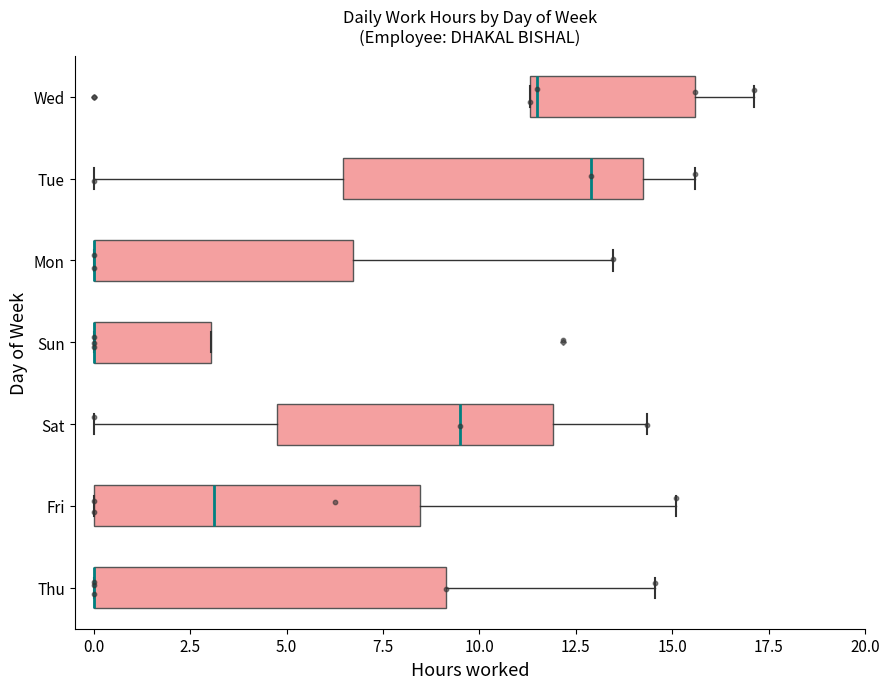

Reading bottom to top, transcribe this box plot: for each box, give where its median line is, the range the box spans, and where its two whiskers end, as read against the x-axis. The values are not printed on the chart, so give them approximately, as read against the axis.

Thu: median 0.0 (drawn on the box's left edge), box 0.0 to 9.0, whiskers 0.0 to 14.5
Fri: median 3.0, box 0.0 to 8.5, whiskers 0.0 to 15.0
Sat: median 9.5, box 4.5 to 12.0, whiskers 0.0 to 14.5
Sun: median 0.0 (drawn on the box's left edge), box 0.0 to 3.0, whiskers 0.0 to 3.0
Mon: median 0.0 (drawn on the box's left edge), box 0.0 to 6.5, whiskers 0.0 to 13.5
Tue: median 13.0, box 6.5 to 14.0, whiskers 0.0 to 15.5
Wed: median 11.5 (just right of the box's left edge), box 11.5 to 15.5, whiskers 11.5 to 17.0